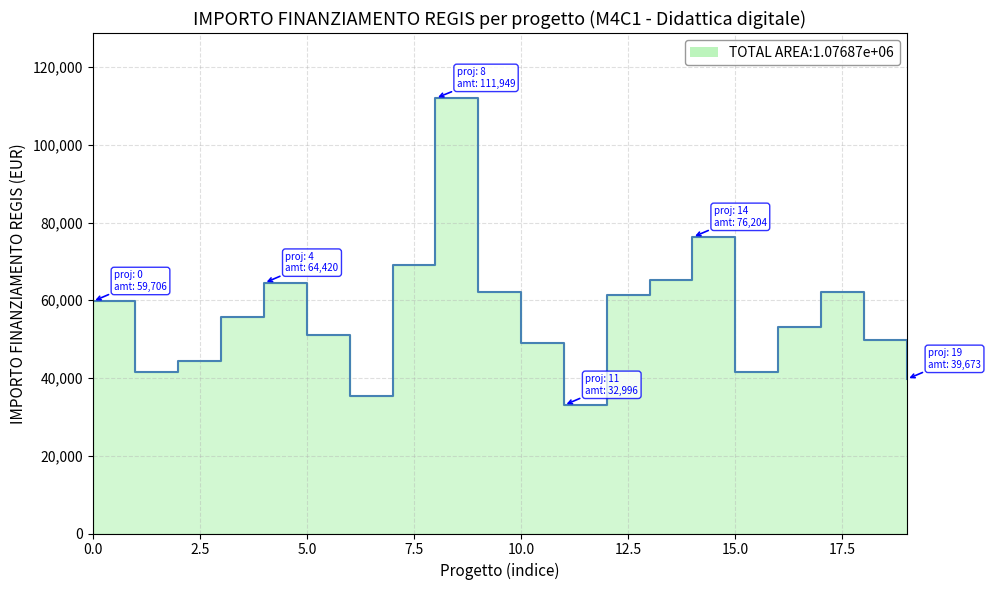

How many distinct data groups are displayed?

1